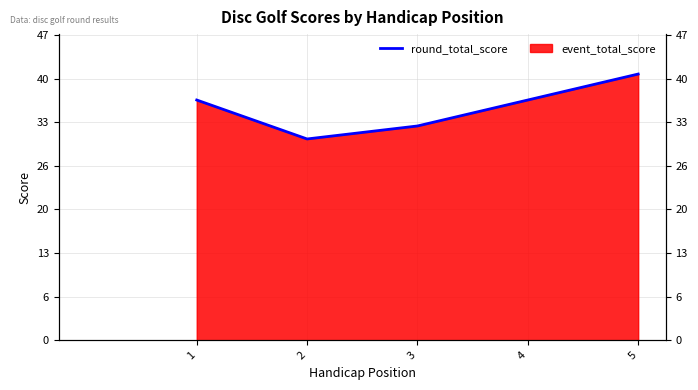

What is the value of the 2nd point from the left?

31